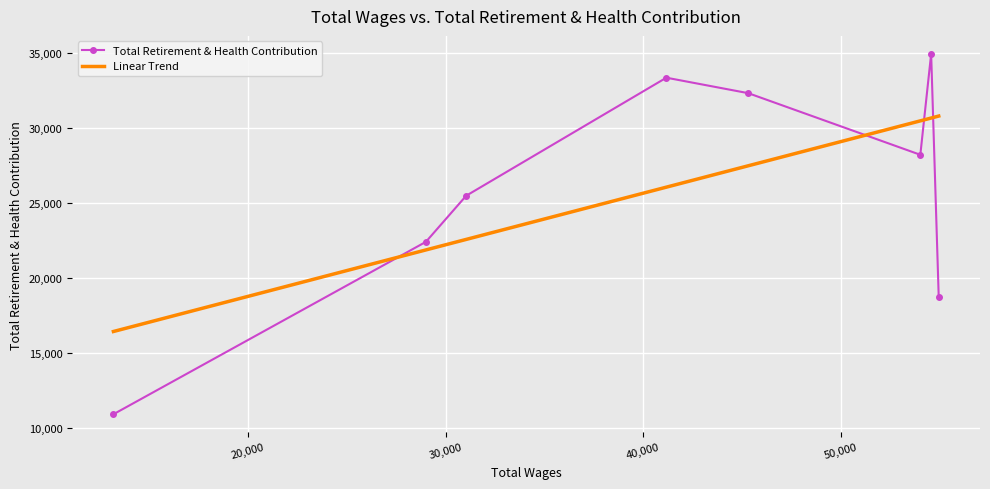

What is the value of the 5th point from the left?

32305